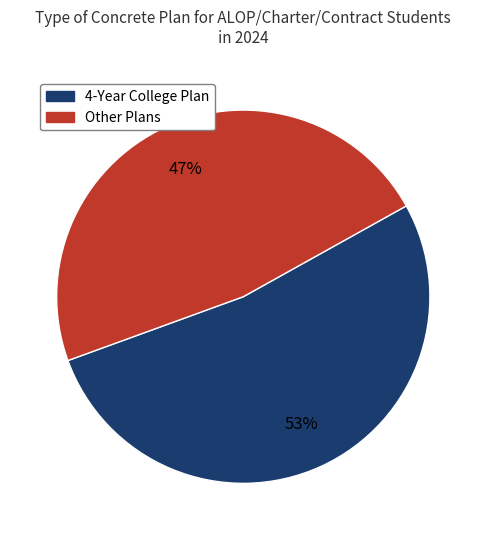

Is there any slice that represents more than half of the pie?

Yes